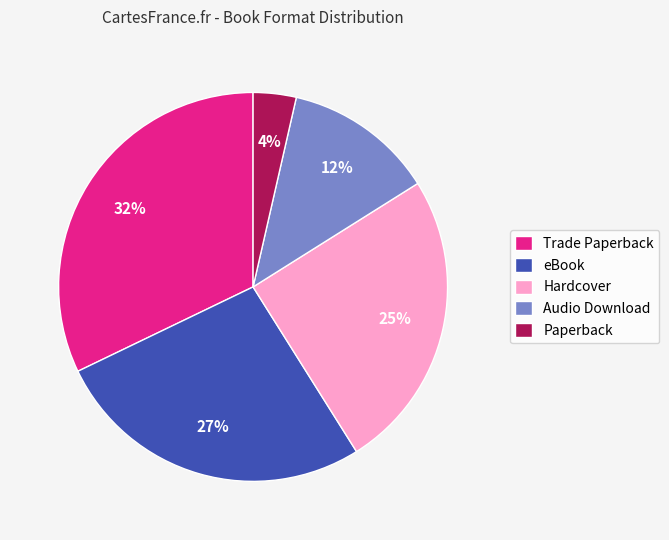

What is the ratio of the value at Paperback to the value at eBook?

0.1